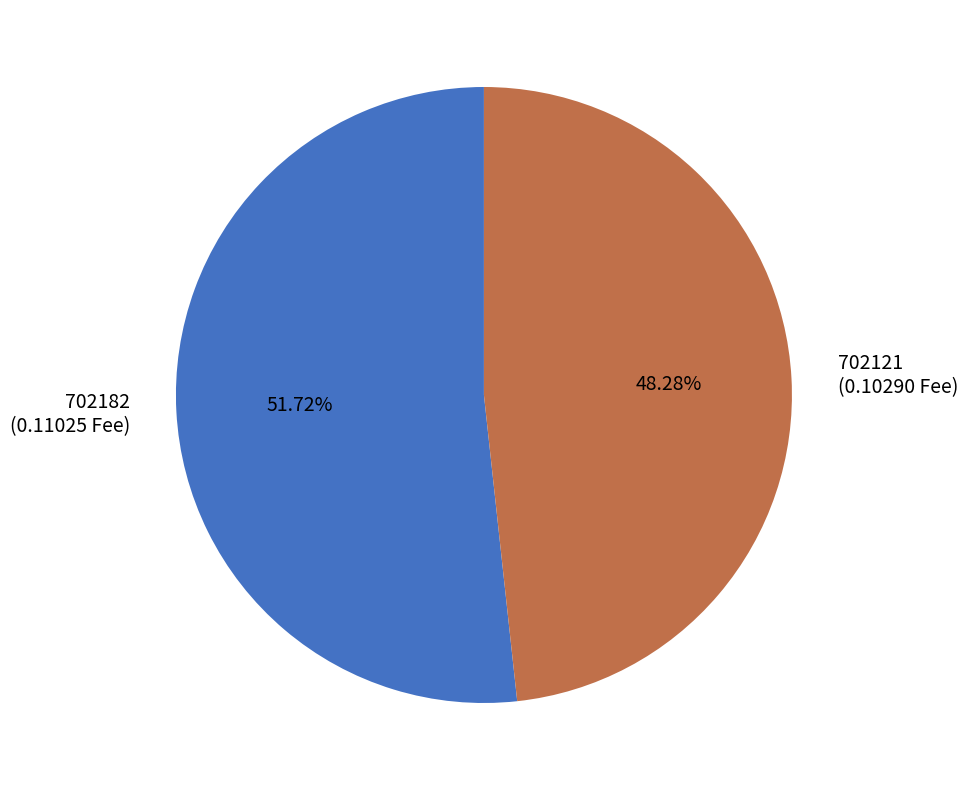

To the nearest percent, what portion does 702121 represent?

48%